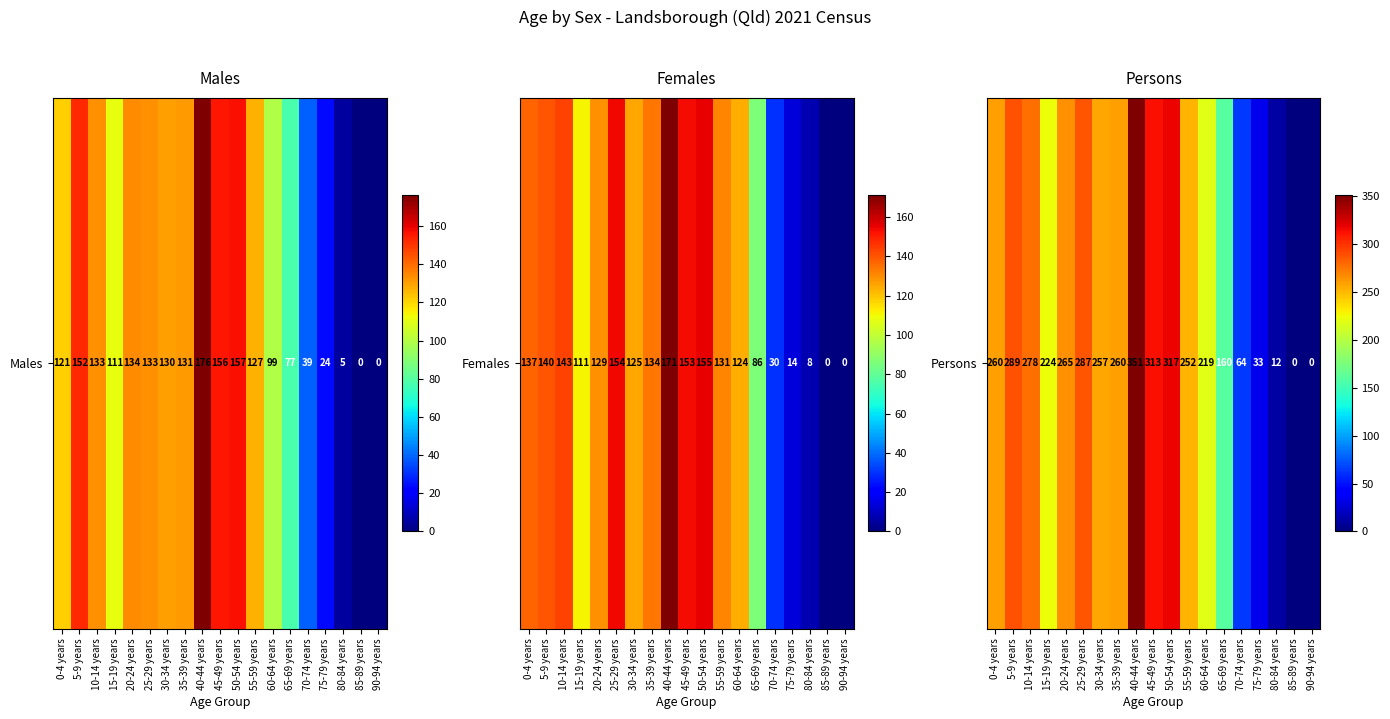

What is the average value?

202